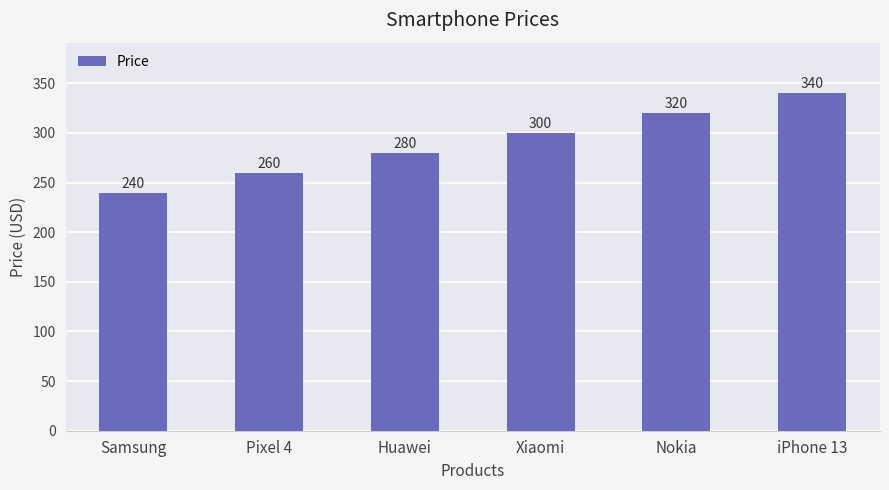

List the labels in order of value, smallest first.

Samsung, Pixel 4, Huawei, Xiaomi, Nokia, iPhone 13